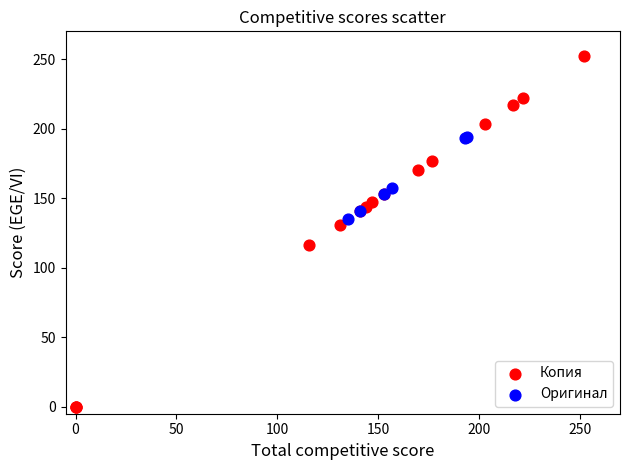

What are all the series names shown in the legend?

Копия, Оригинал